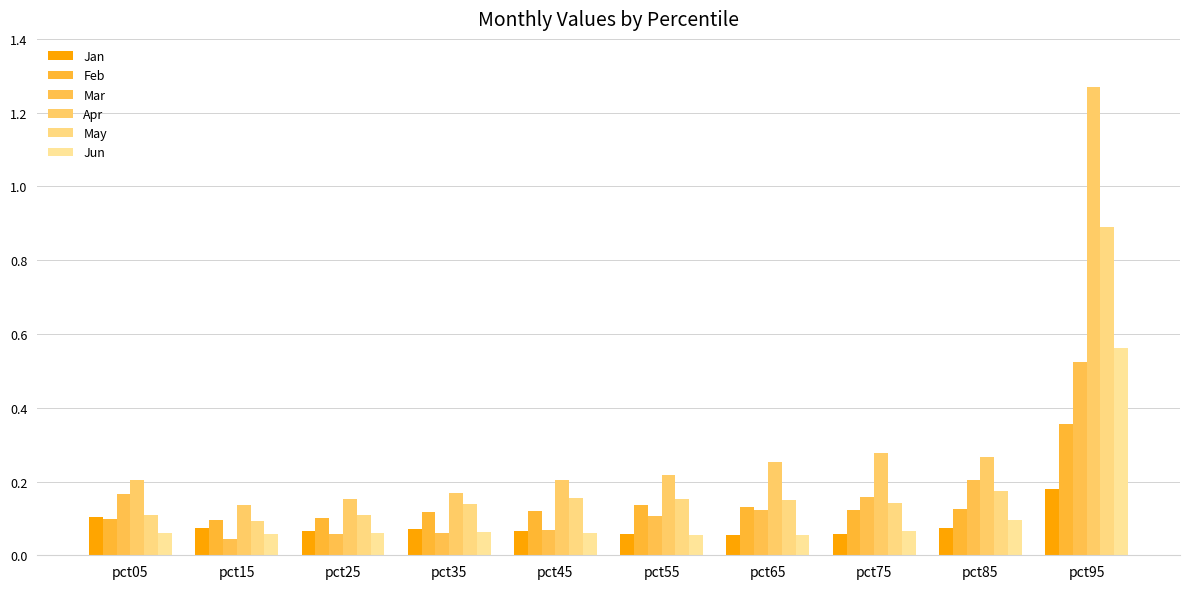

Is the value of Feb at pct95 greater than the value of Jun at pct15?

Yes